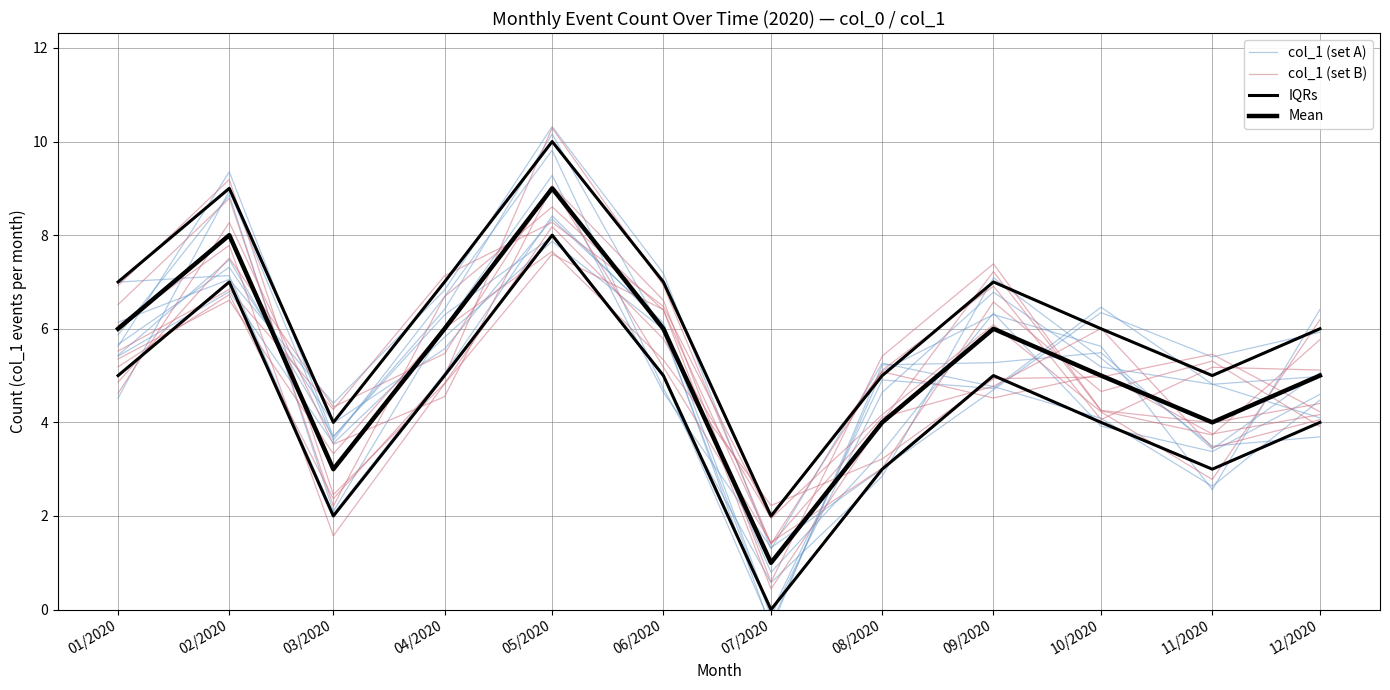

Which series has the largest total across all categories?

col_1 (set A)